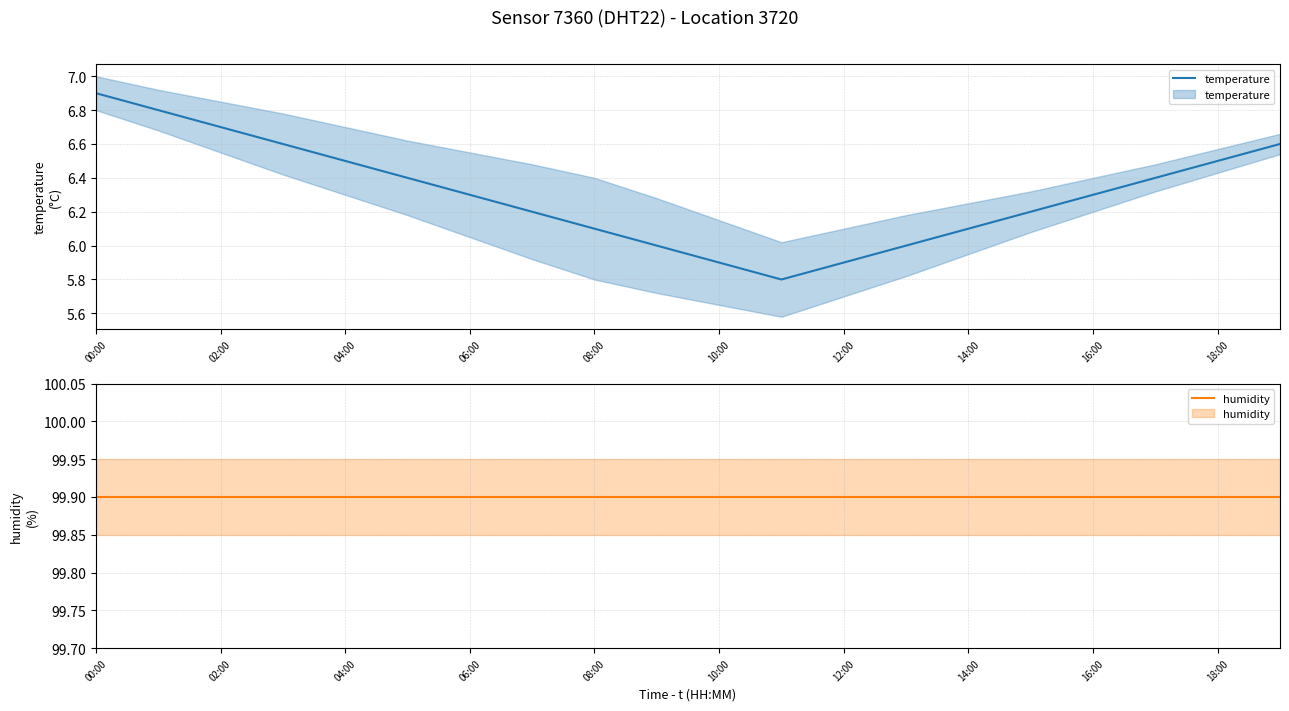

True or false: humidity and temperature cross at least once.

False